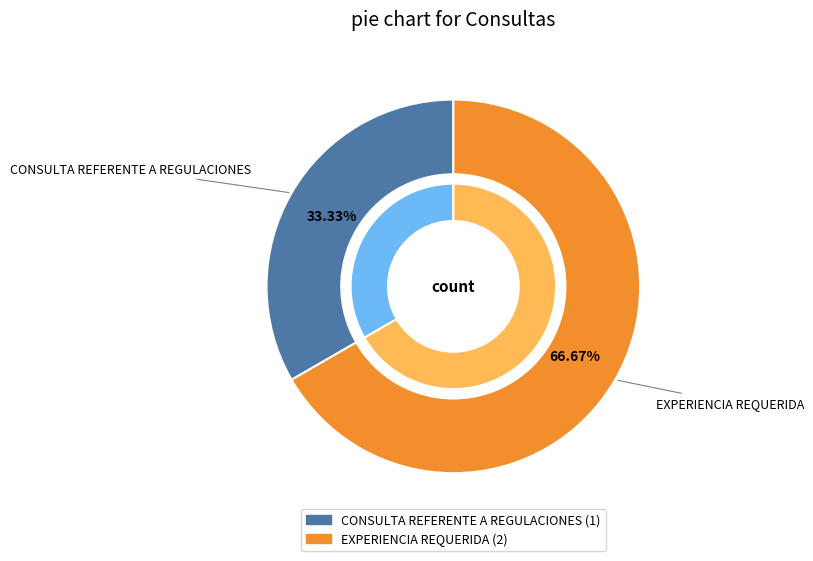

To the nearest percent, what is the average slice percentage?

50%